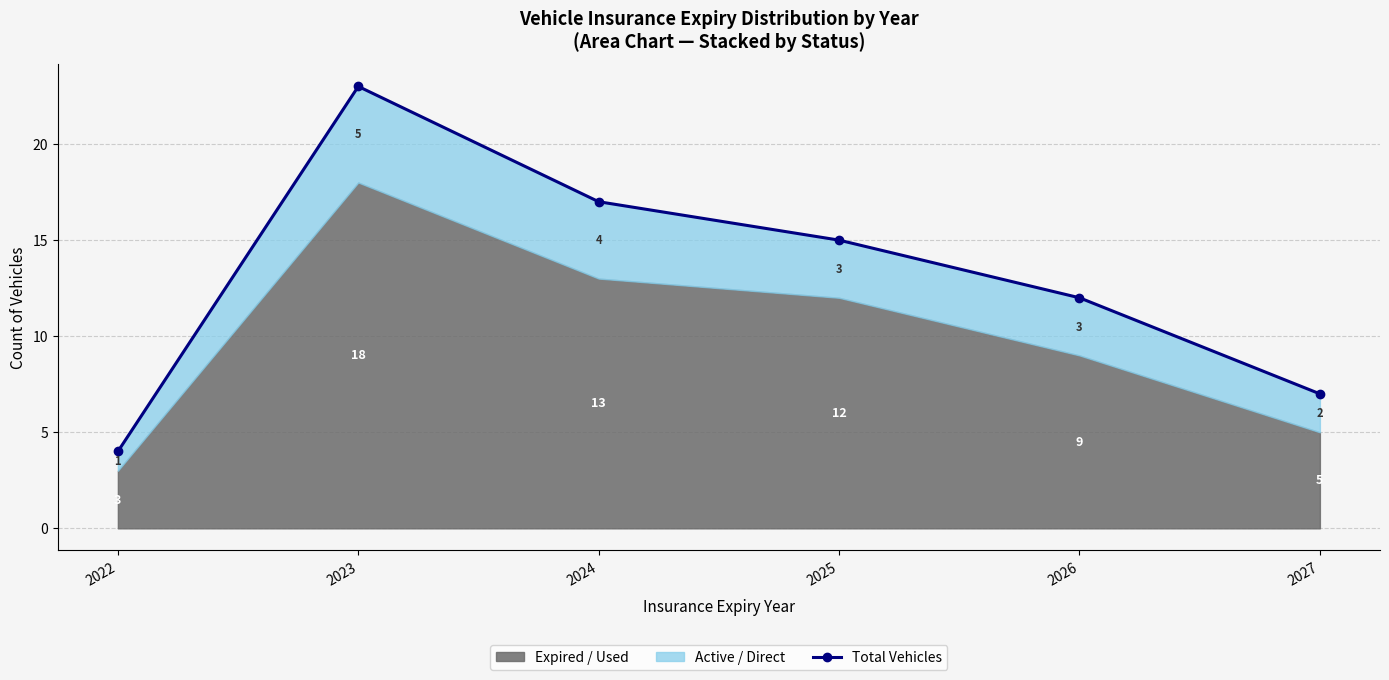

Reading left to right, what are all the values shown in this chart?

2022=4	2023=23	2024=17	2025=15	2026=12	2027=7